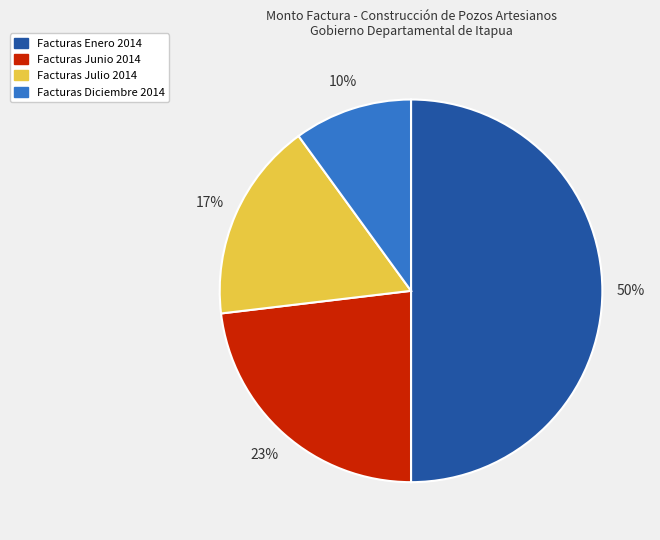

To the nearest percent, what is the average slice percentage?

25%